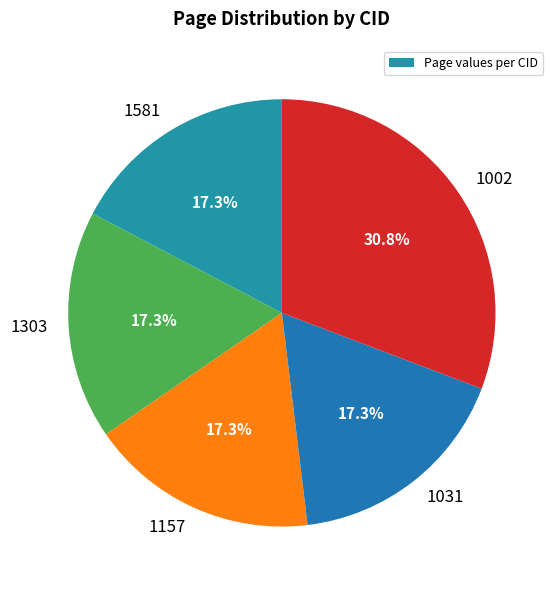

Does 1002 represent more than half of the total?

No